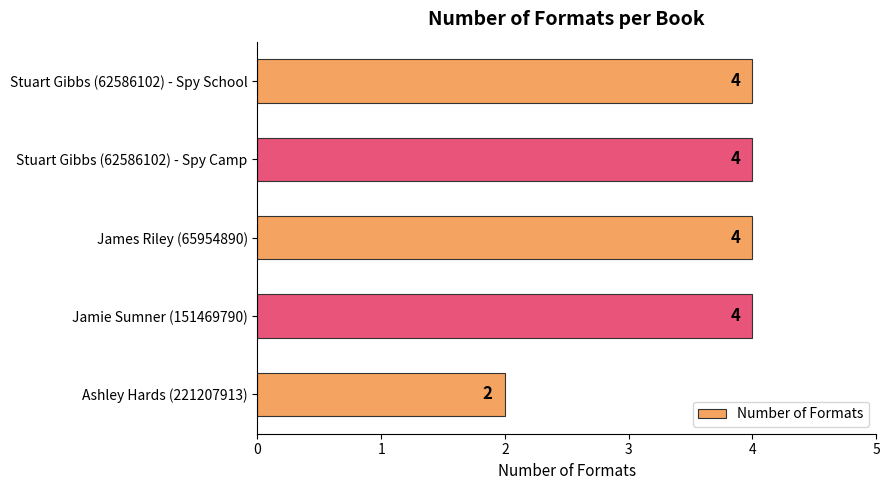

Reading bottom to top, transcribe all the data shown in this chart.

Ashley Hards (221207913)=2	Jamie Sumner (151469790)=4	James Riley (65954890)=4	Stuart Gibbs (62586102) - Spy Camp=4	Stuart Gibbs (62586102) - Spy School=4